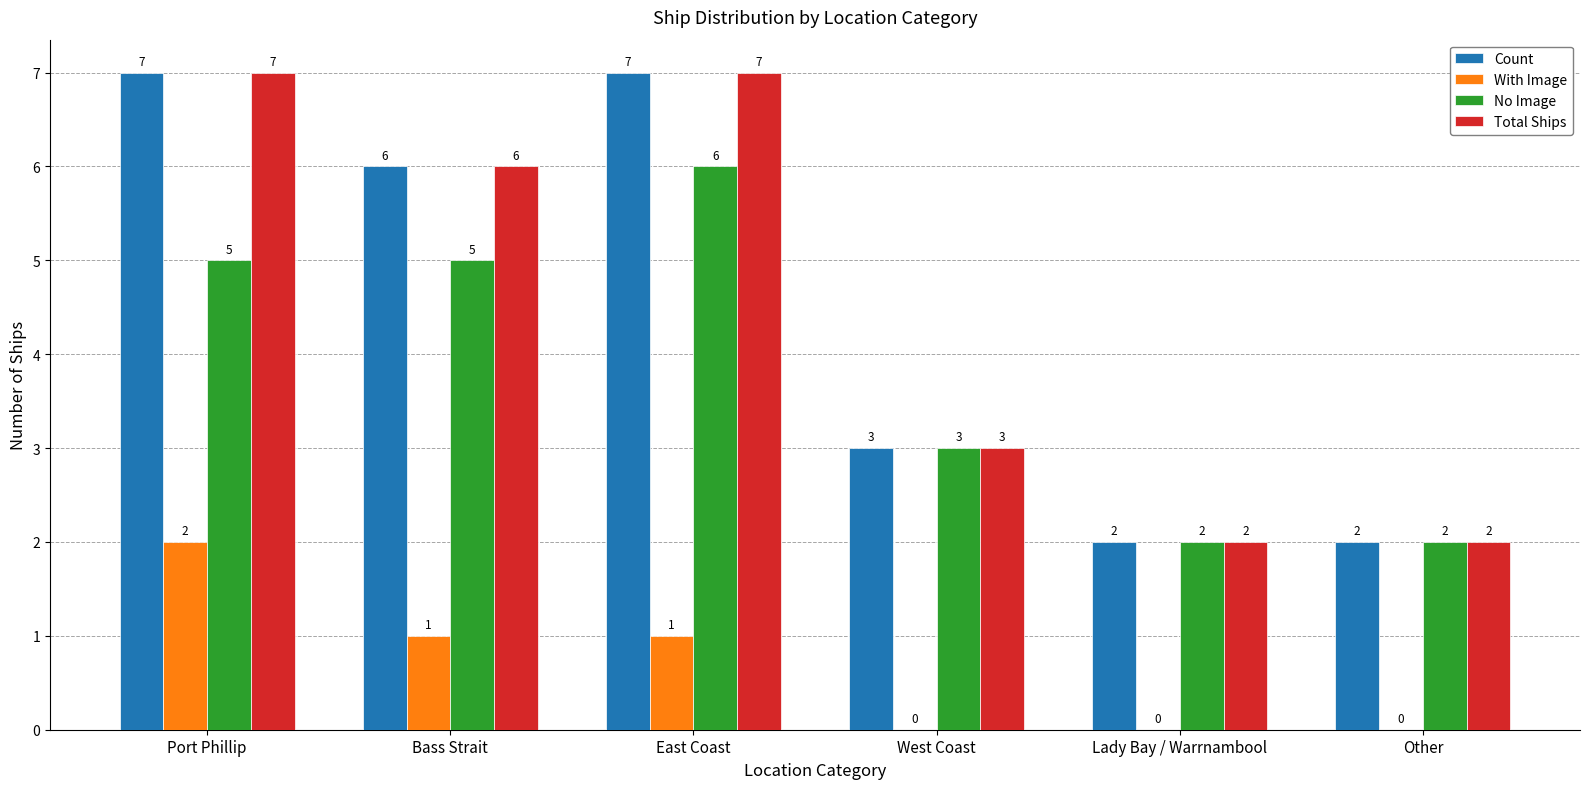

How many categories are shown in the chart?

6